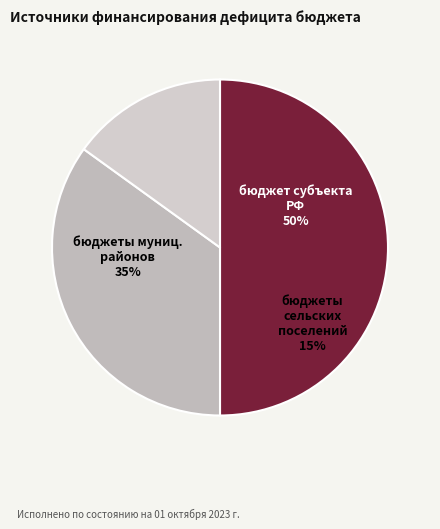

To the nearest percent, what is the difference between the бюджет субъекта Российской Федерации and бюджеты муниципальных районов slice percentages?

15%